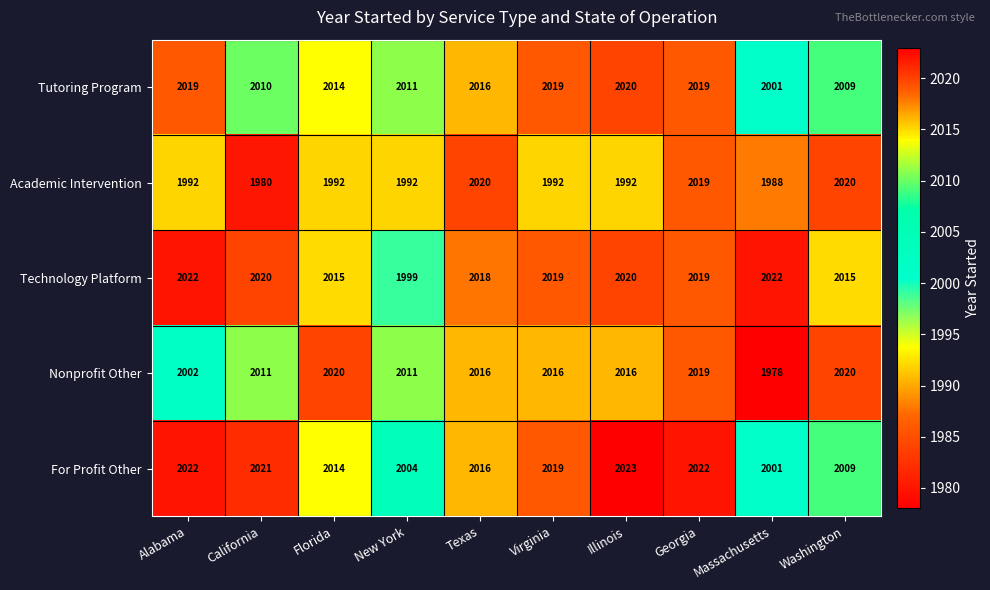

What is the maximum value shown in the chart?

2023